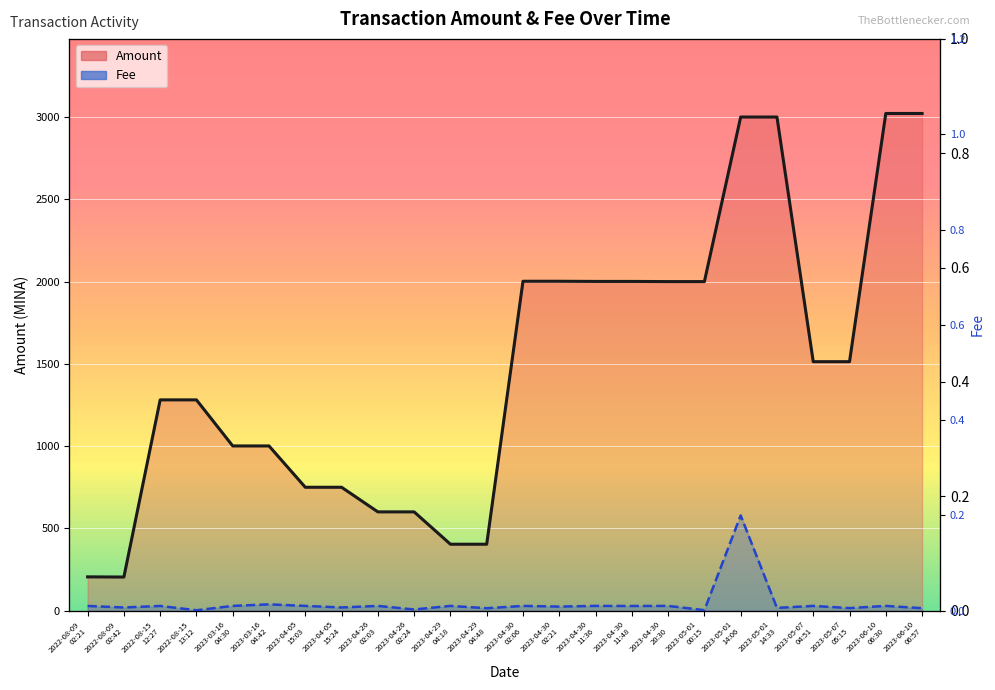

The Amount series shows 1040.3 at 2023-04-30
11:48. True or false?

False